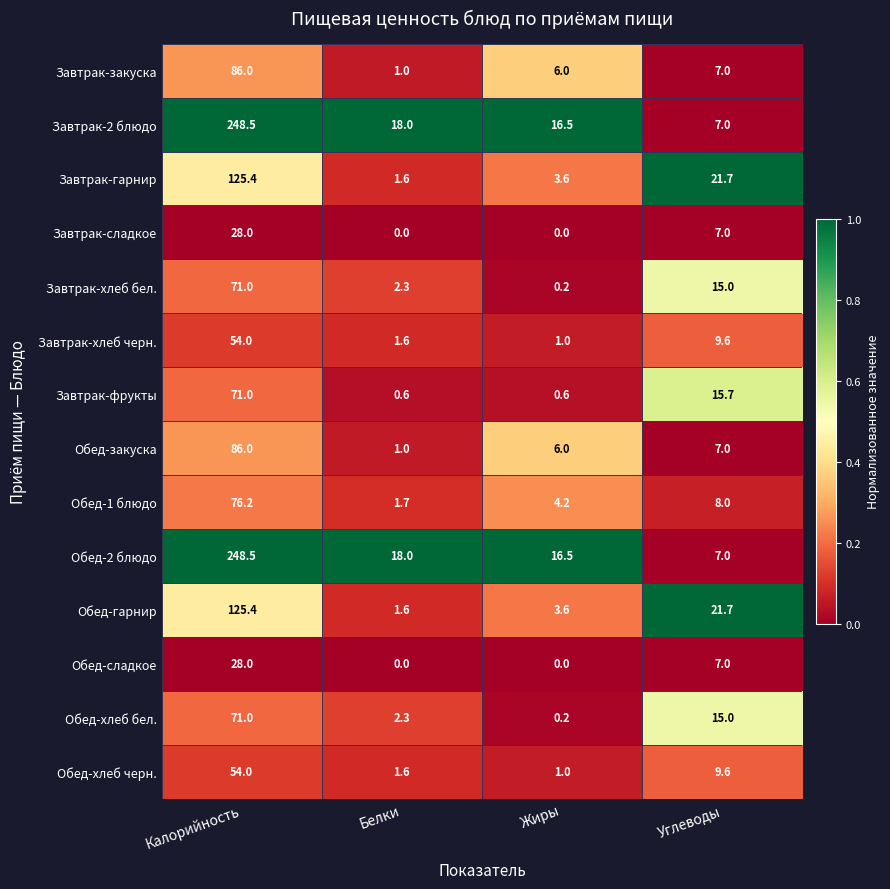

What is the difference between the highest and lowest values at Жиры?

16.5